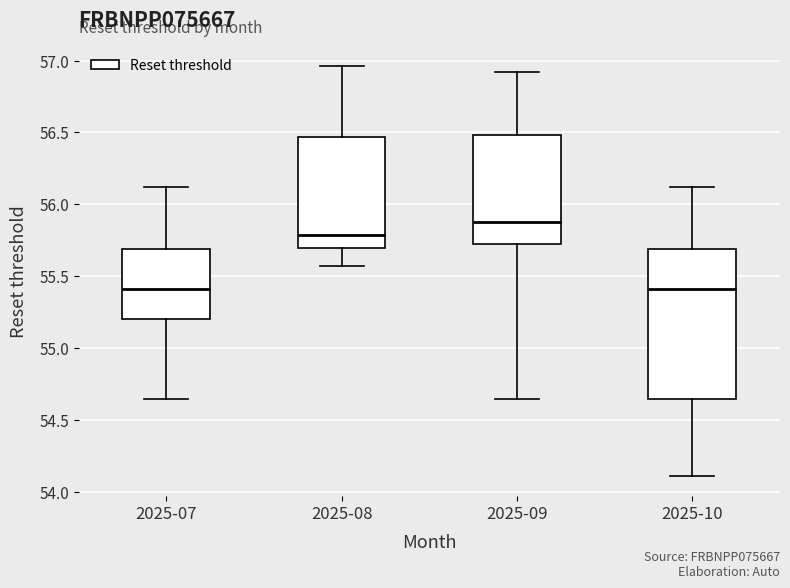

Reading left to right, transcribe this box plot: for each box, give where its median line is, the range the box spans, and where its two whiskers end, as read against the y-axis. The values are not printed on the chart, so give them approximately, as read against the axis.

2025-07: median 55.40, box 55.20 to 55.70, whiskers 54.65 to 56.10
2025-08: median 55.80, box 55.70 to 56.45, whiskers 55.55 to 56.95
2025-09: median 55.85, box 55.70 to 56.50, whiskers 54.65 to 56.90
2025-10: median 55.40, box 54.65 to 55.70, whiskers 54.10 to 56.10